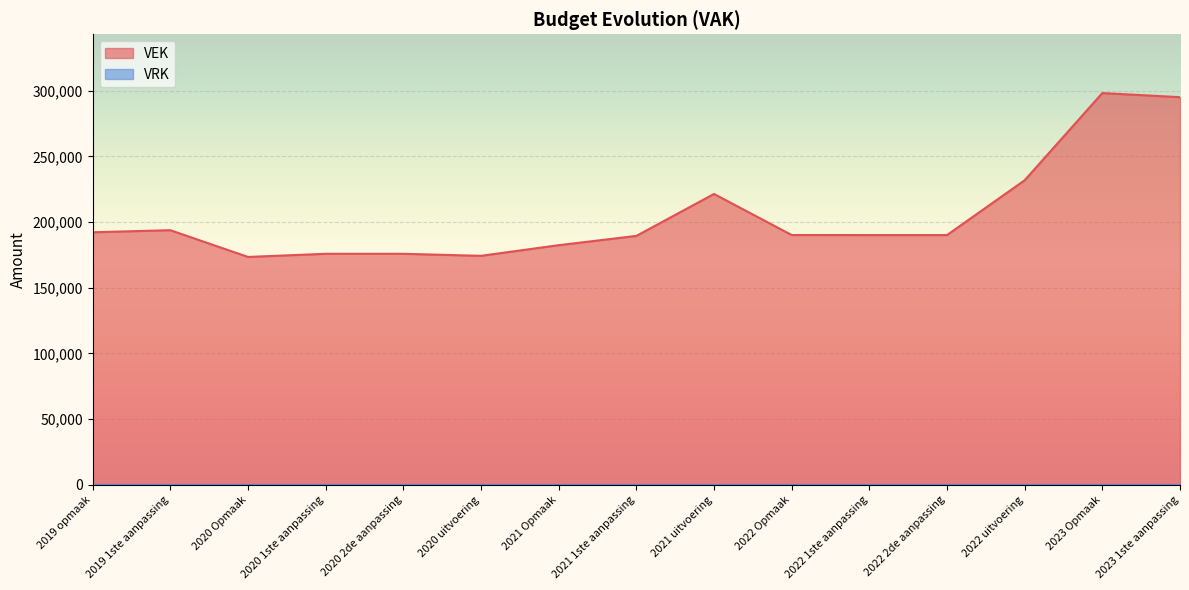

Approximately how many times larger is the value at 2023 Opmaak compared to 2022 uitvoering?

1.3